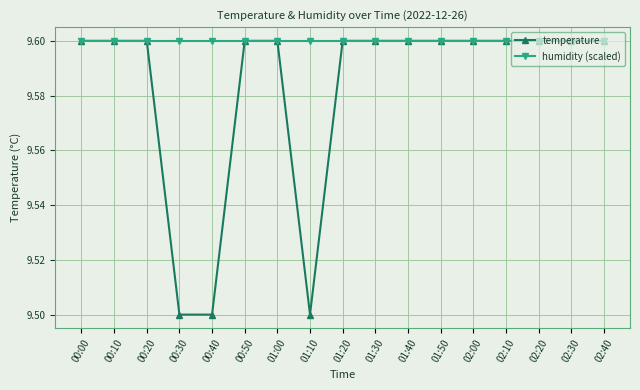

Is this an area chart (filled region under the line)?

No